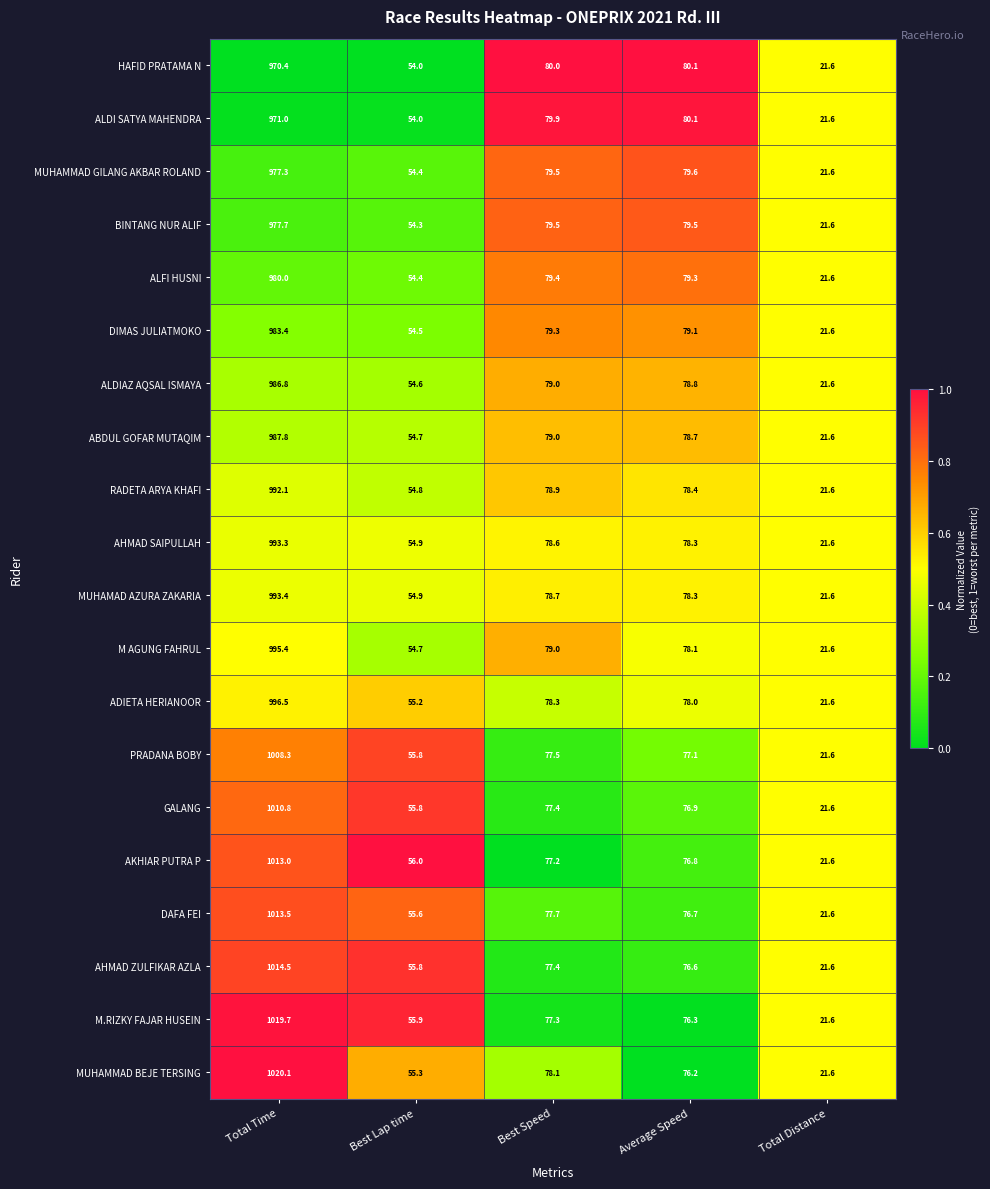

What is the sum of all ABDUL GOFAR MUTAQIM values?

1221.8